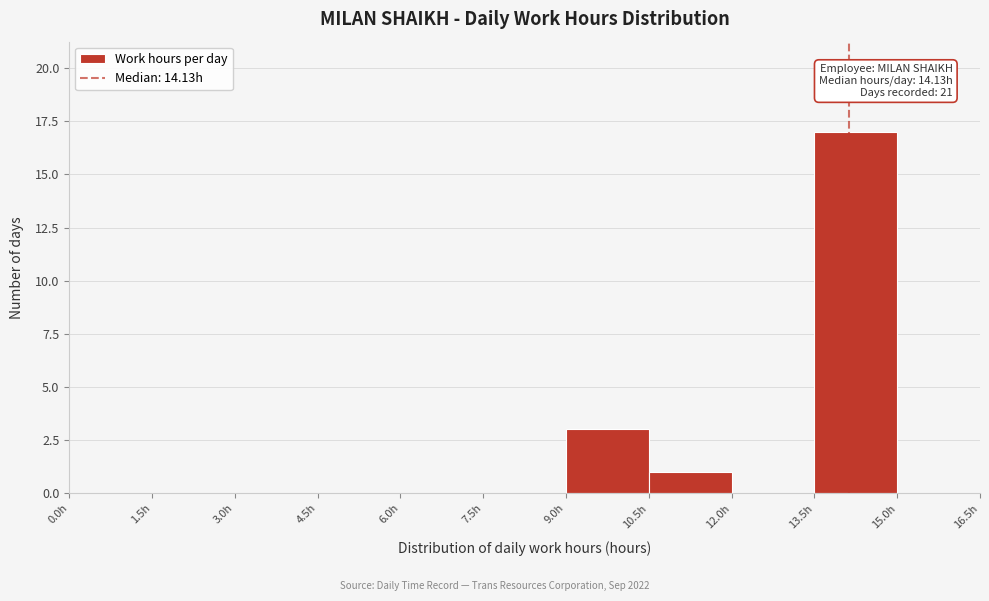

Over which range of the x-axis is the bar tallest?

13.5 to 15.0